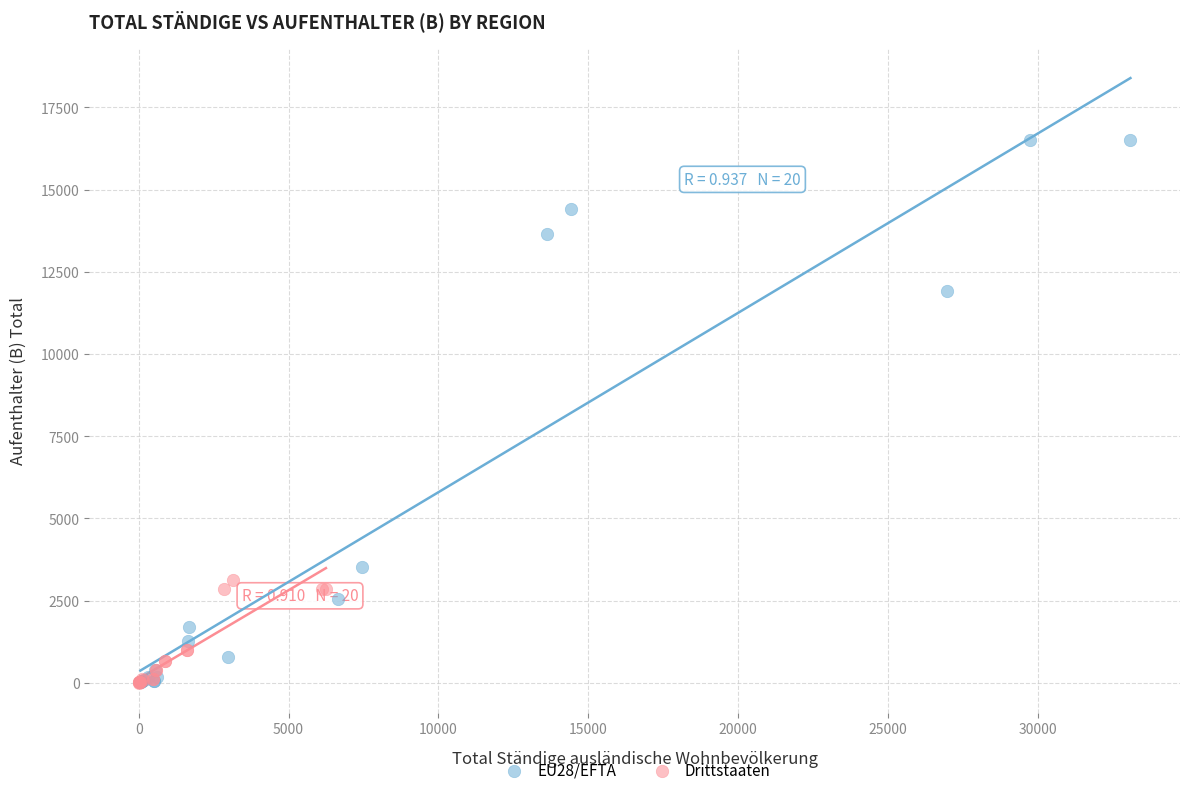

Which series reaches the maximum Y coordinate?

EU28/EFTA